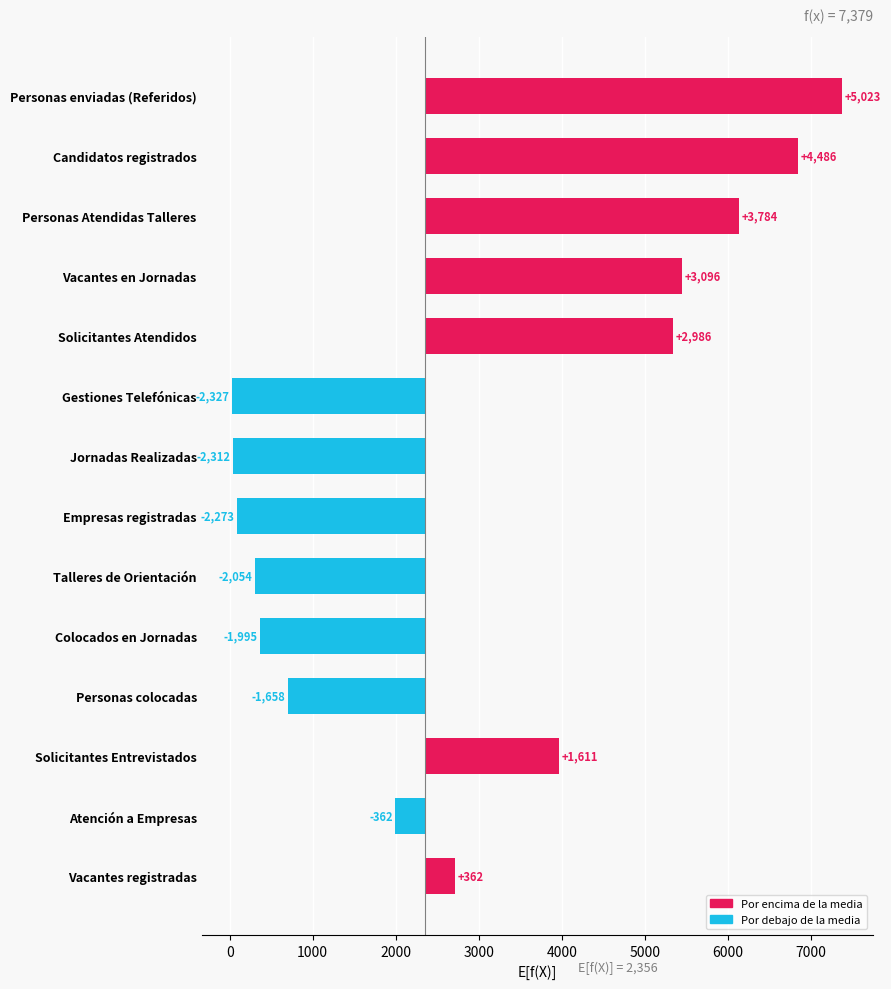

How many negative values are there?

7